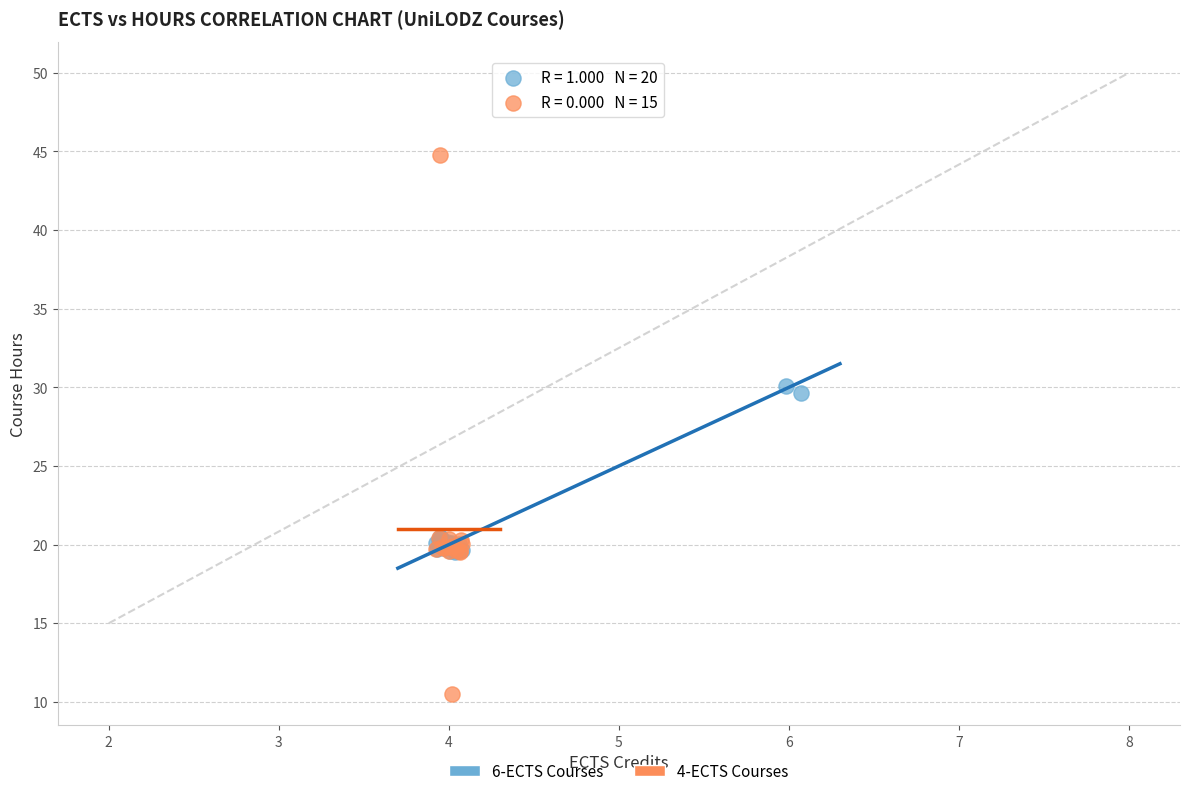

Which series has the largest Y range (max minus min)?

4-ECTS Courses